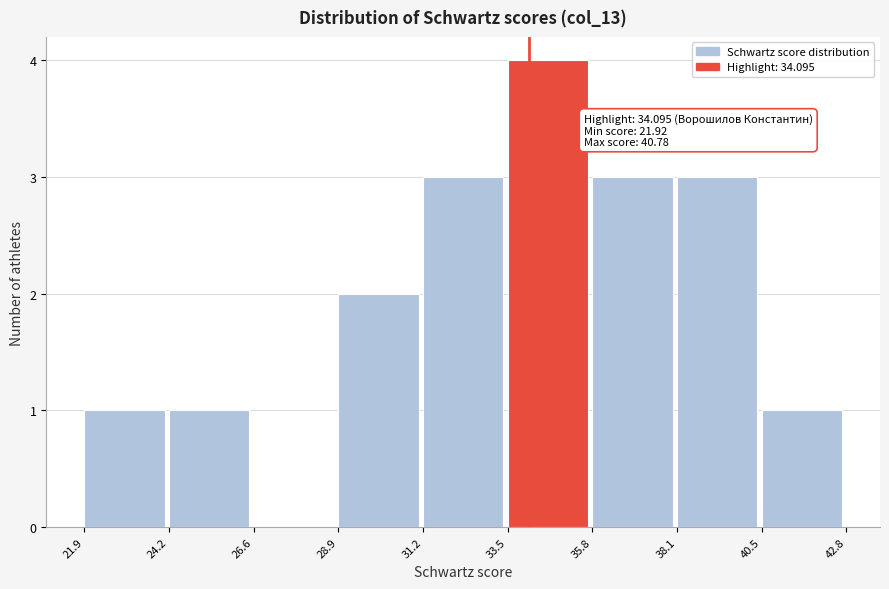

Over which range of the x-axis is the bar tallest?

33.5 to 35.8